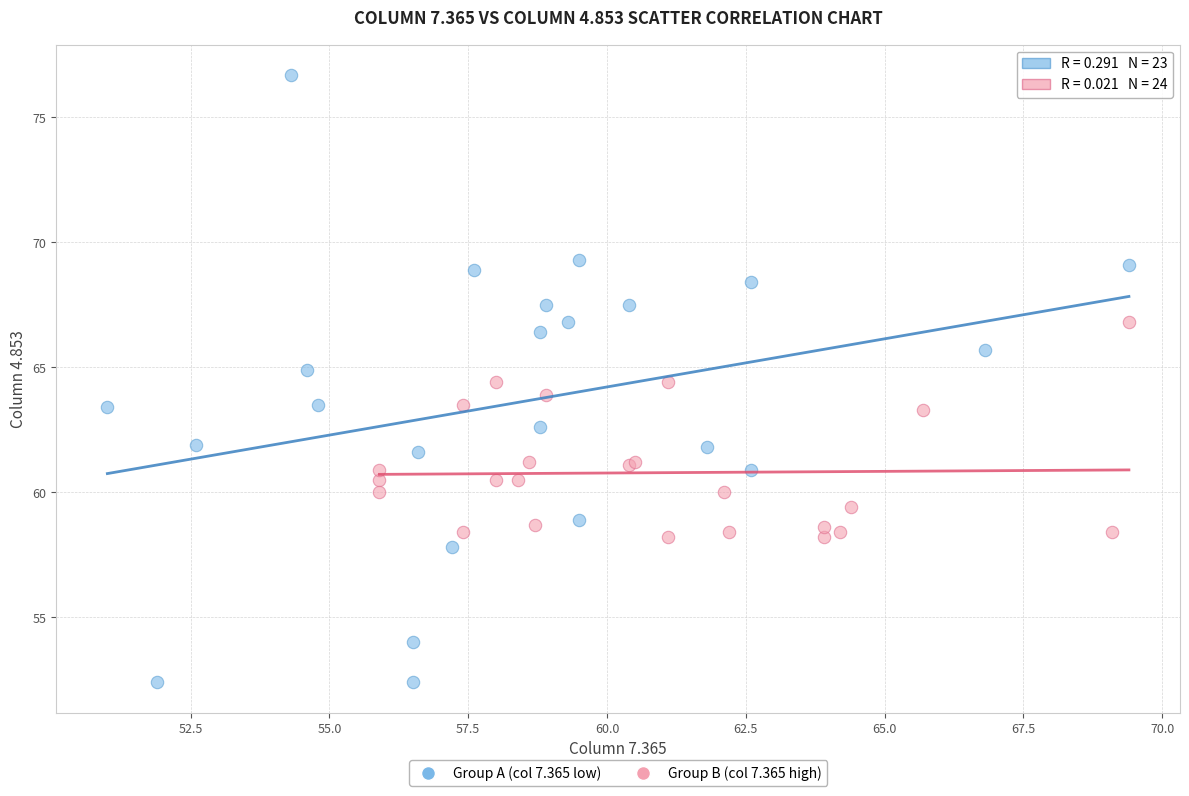

Which series reaches the minimum Y coordinate?

Group A (col 7.365 low)